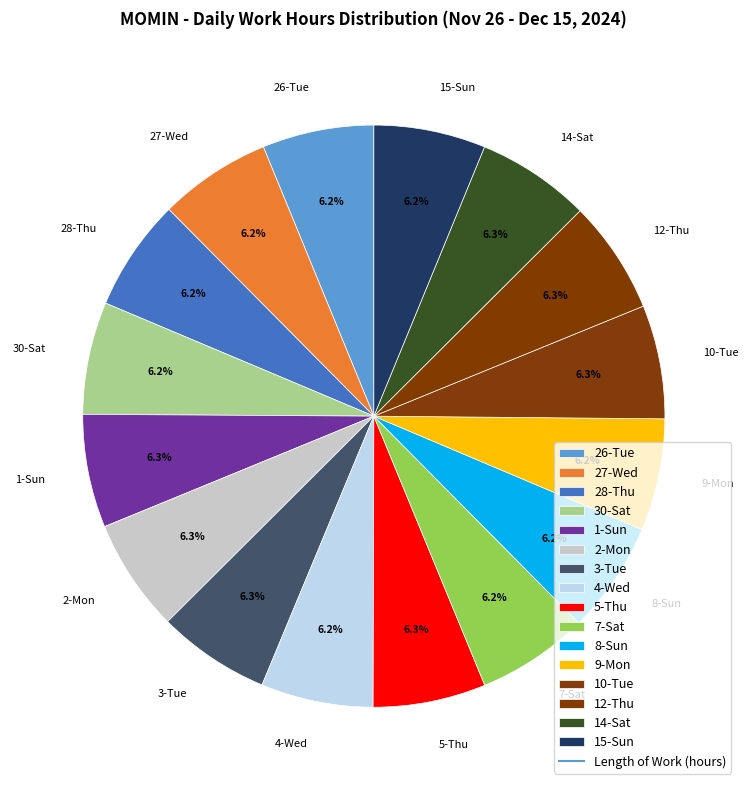

What is the ratio of the value at 14-Sat to the value at 4-Wed?

1.0